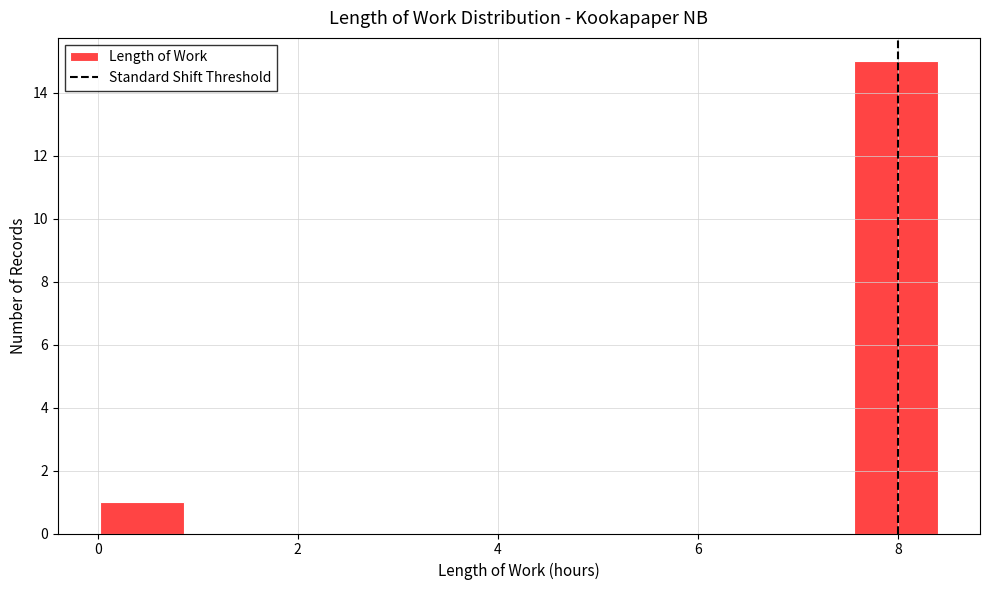

How tall is the bar that spans 7.6 to 8.4 on the x-axis? Neither the bar edges nor the heights are printed on the chart, so give them approximately, as read against the axes.

15